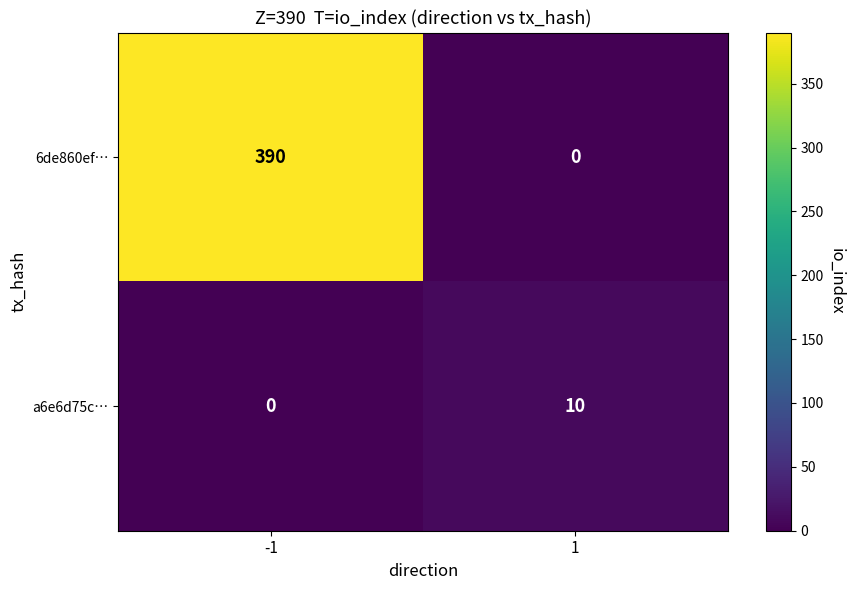

Which series changed the most between -1 and 1?

6de860ef…